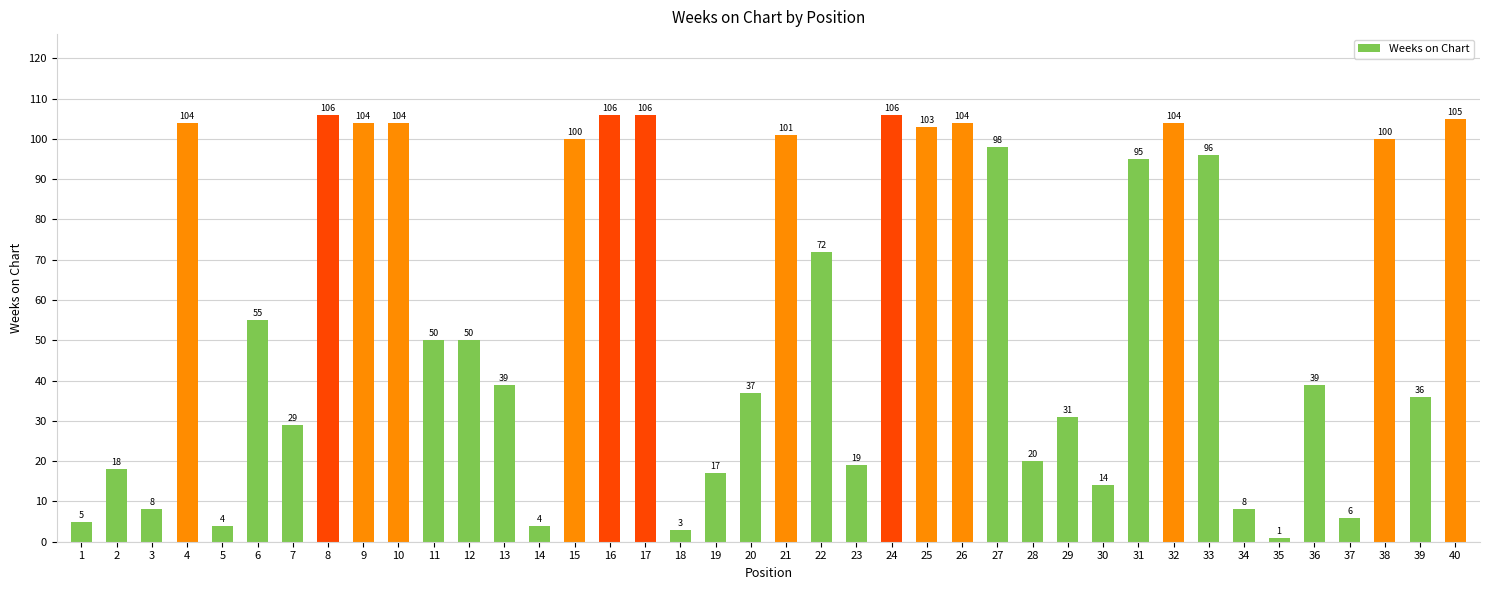

Does the chart contain any negative values?

No